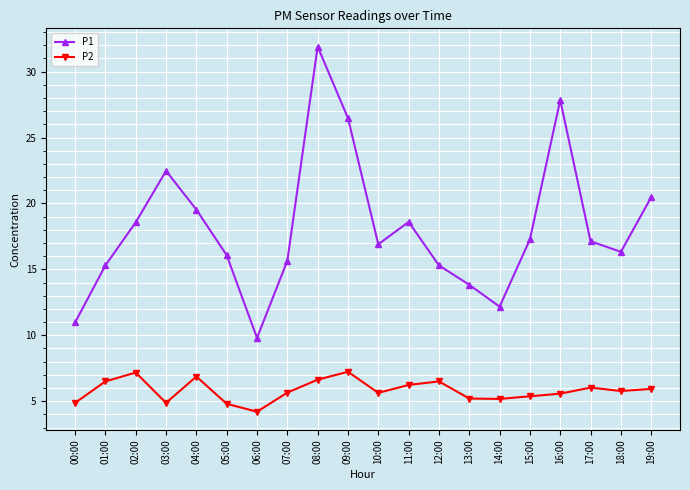

What is the sum of all P1 values?

362.6